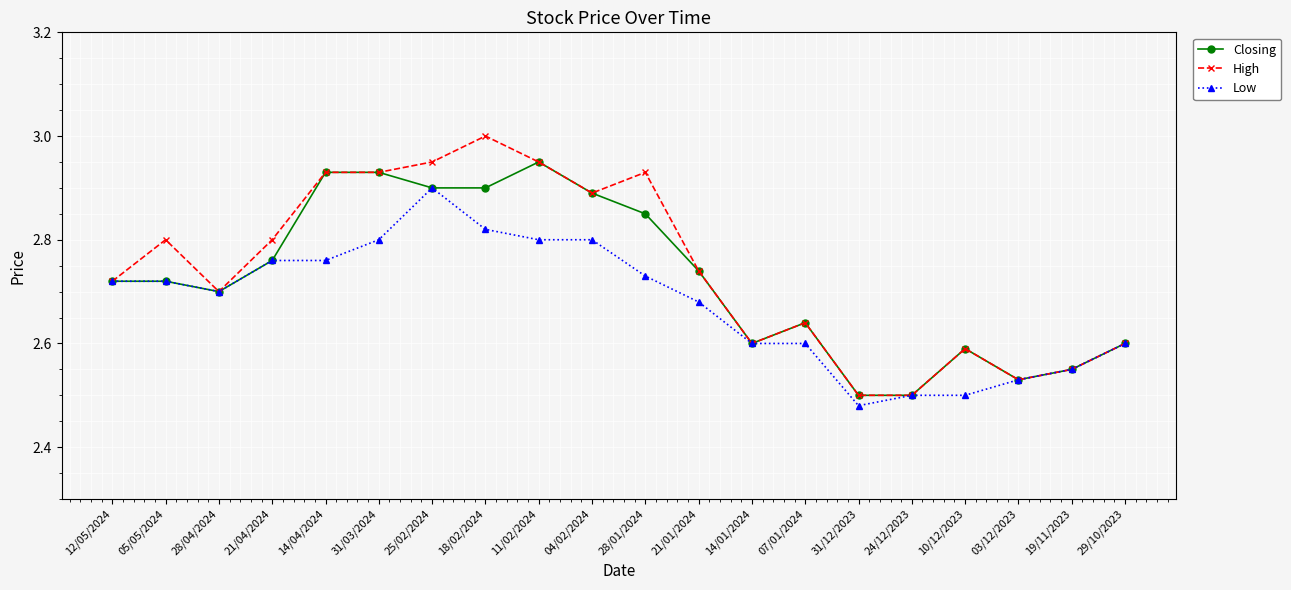

At which category does the chart reach its peak across all series?

18/02/2024